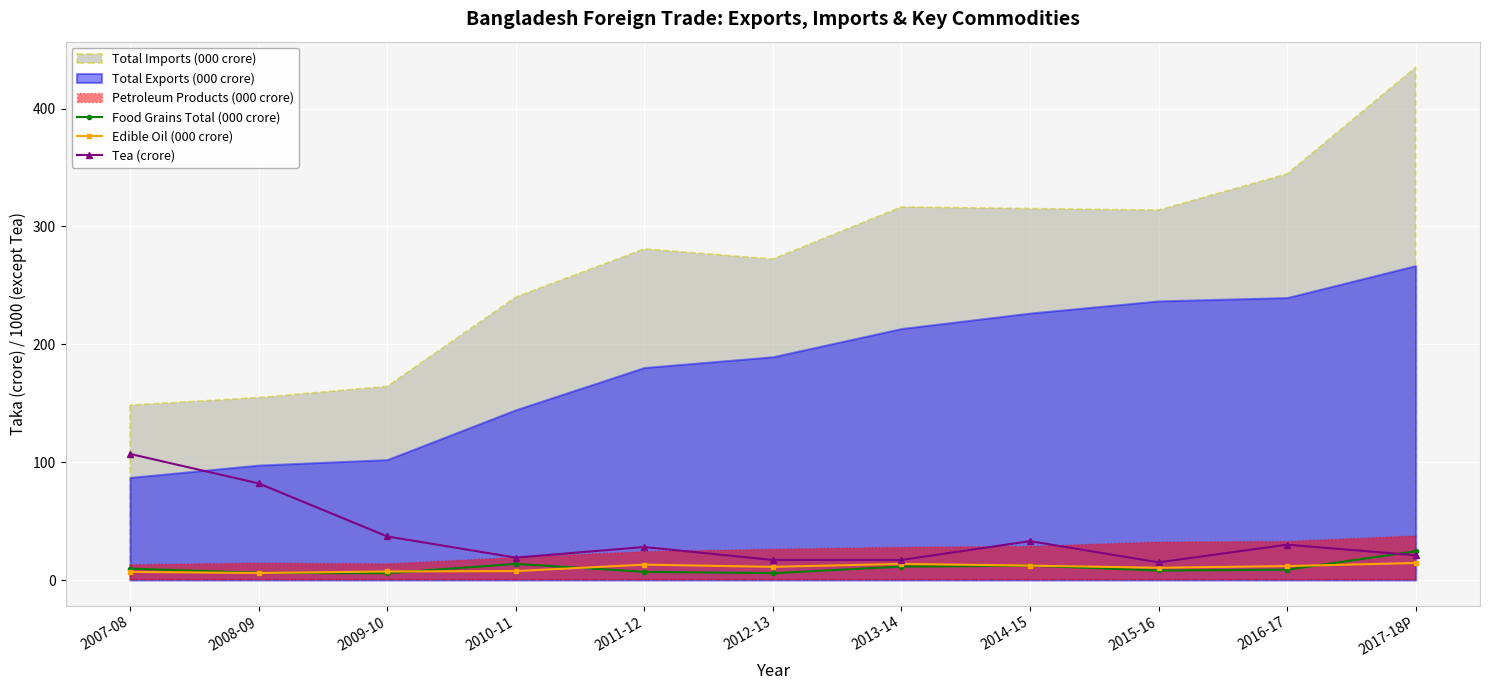

How many times do Edible Oil (000 crore) and Food Grains Total (000 crore) cross each other?

6